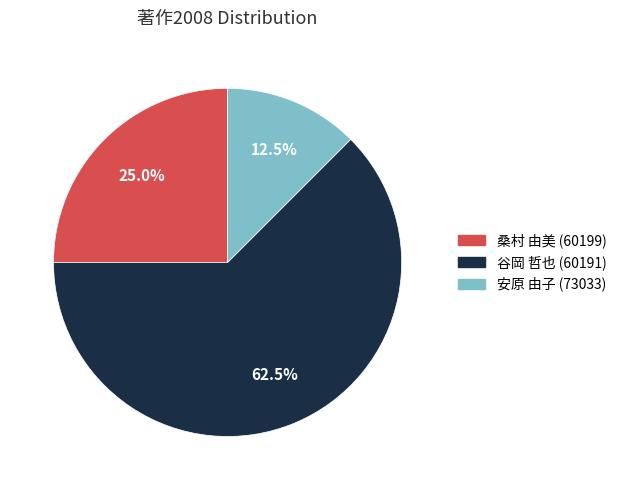

Does any single category account for the majority?

Yes